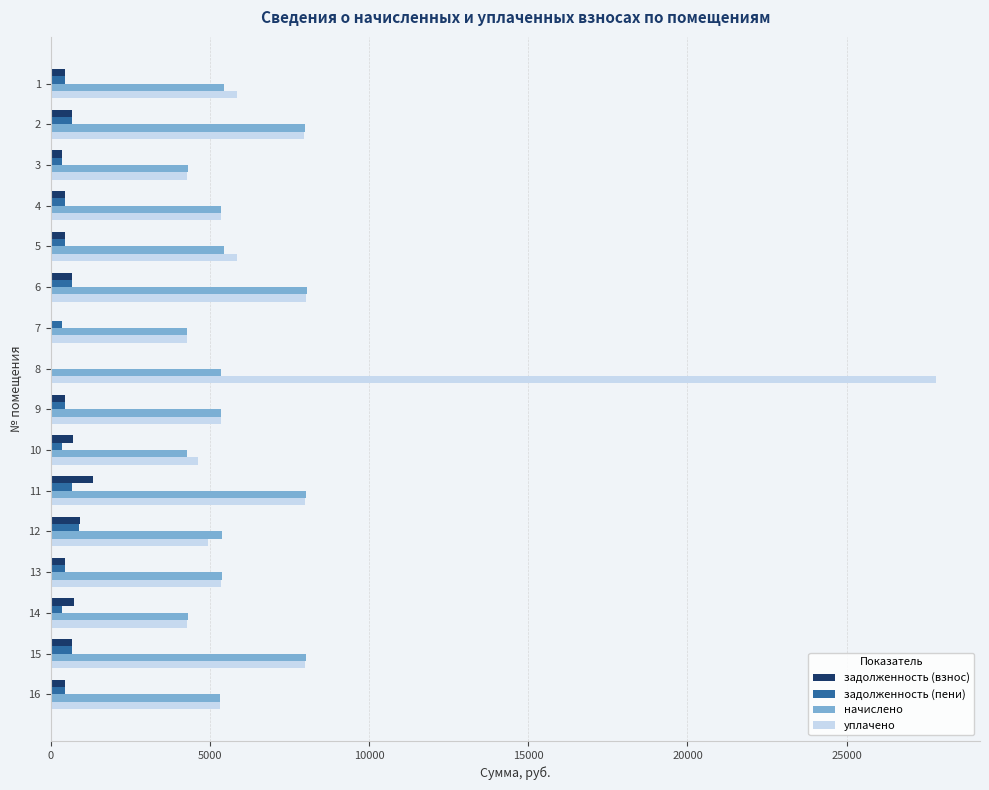

What is the maximum value for начислено?

8052.0